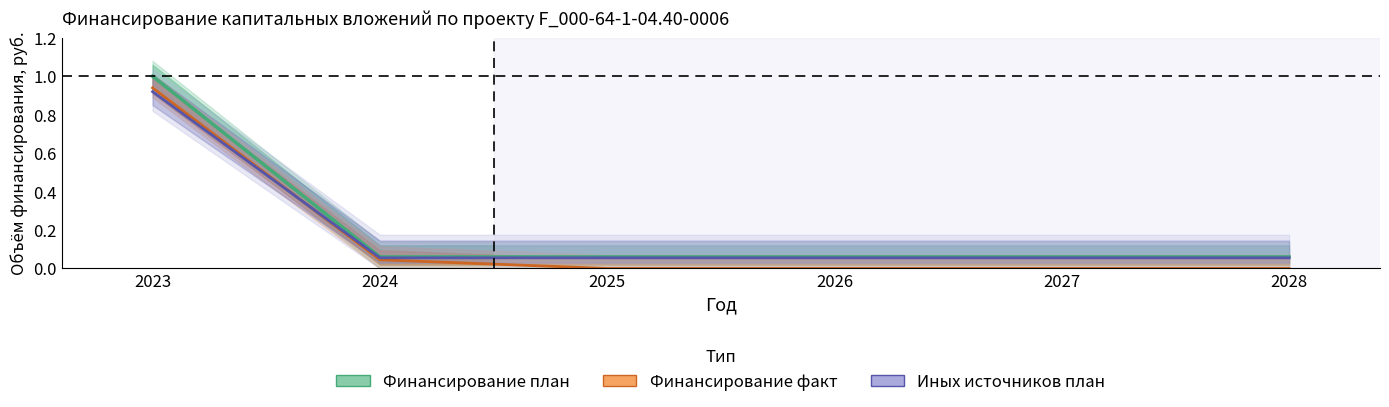

True or false: Финансирование план and Иных источников план cross at least once.

False